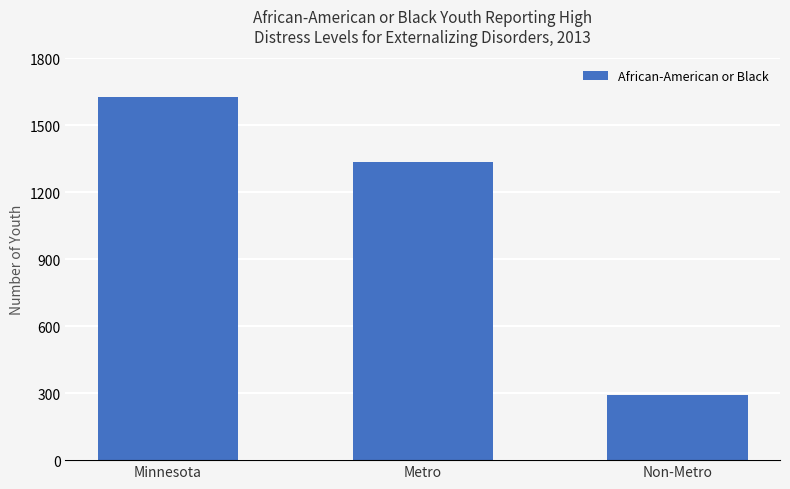

What is the label of the 2nd bar from the right?

Metro